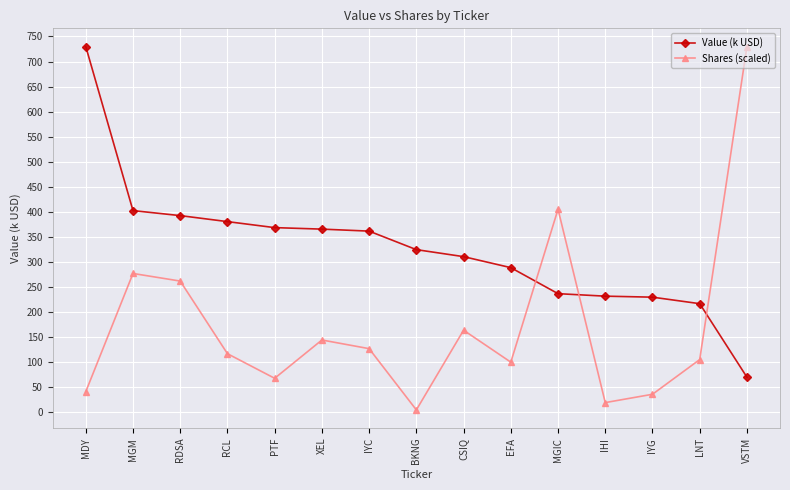

Where is Shares (scaled) nearest to the value 366?

MGIC